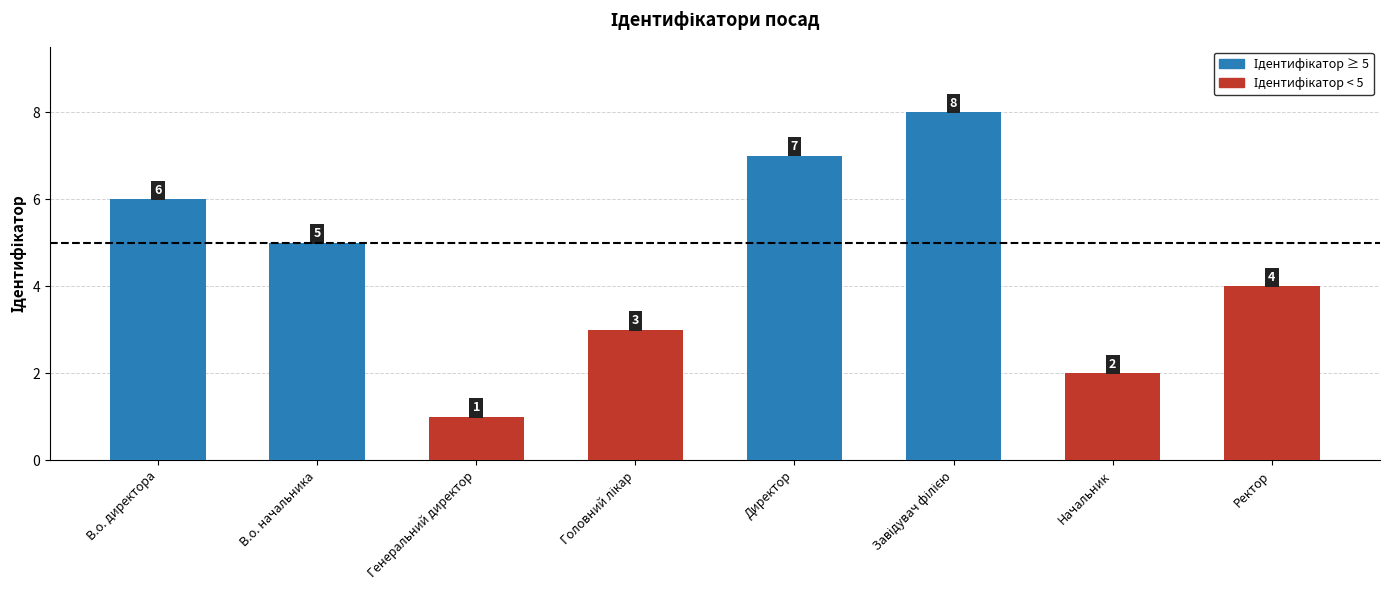

What is the change in value from Начальник to Ректор?

+2